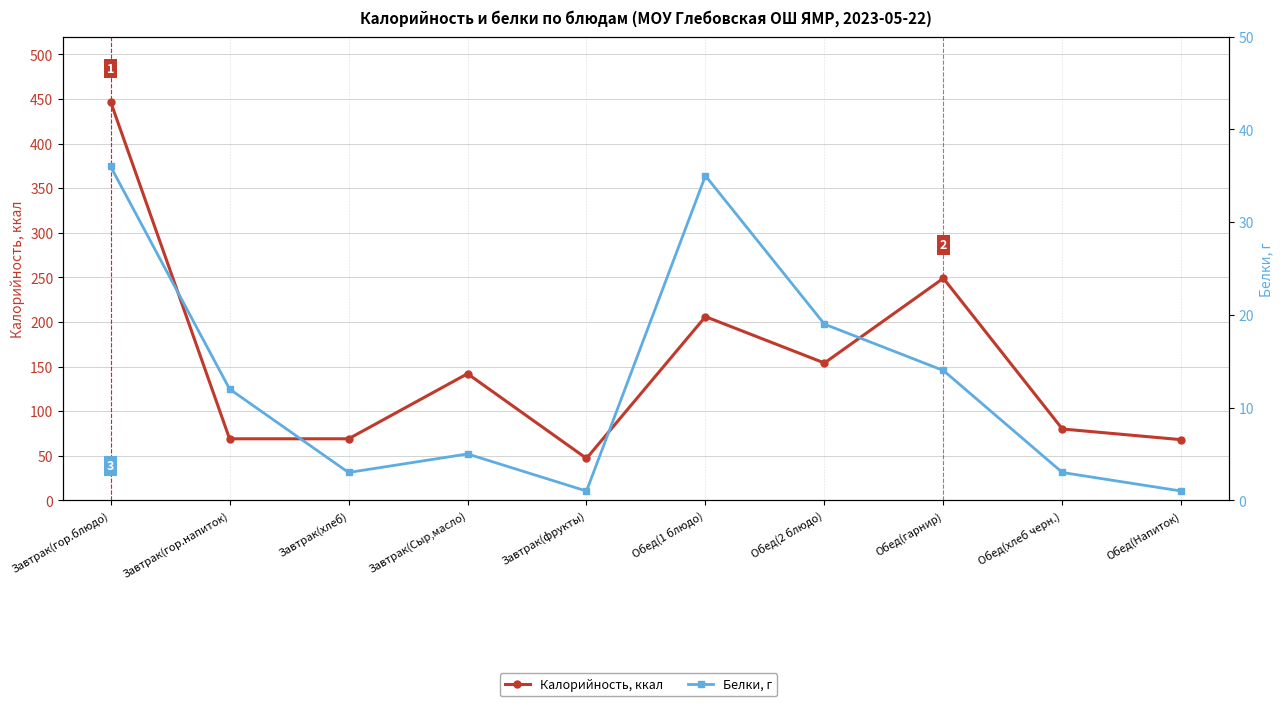

At which label does Белки, г first exceed 12?

Завтрак(гор.блюдо)